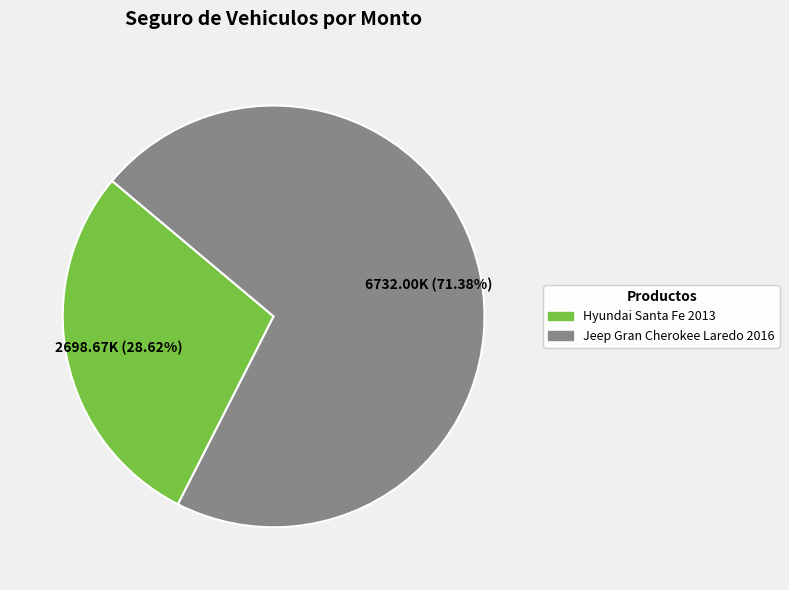

How many segments does this pie chart have?

2